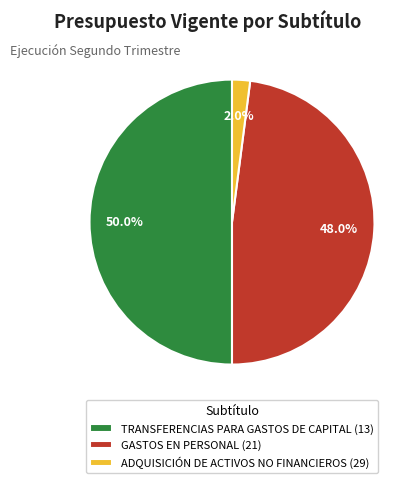

To the nearest percent, what is the combined percentage of TRANSFERENCIAS PARA GASTOS DE CAPITAL (13) and GASTOS EN PERSONAL (21)?

98%